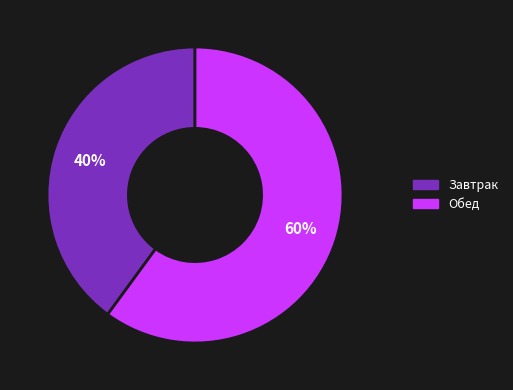

Rank the categories by value from highest to lowest.

Обед, Завтрак